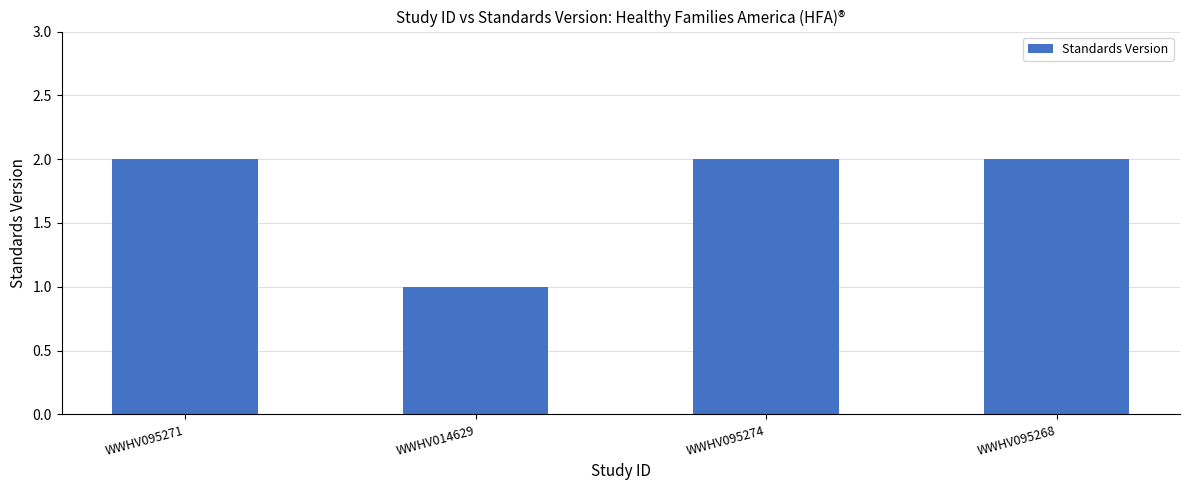

What is the label of the 2nd bar from the left?

WWHV014629